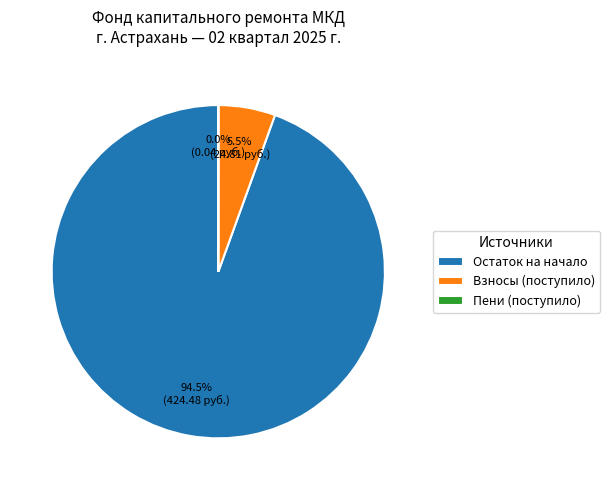

Which slice is the largest?

Остаток на начало